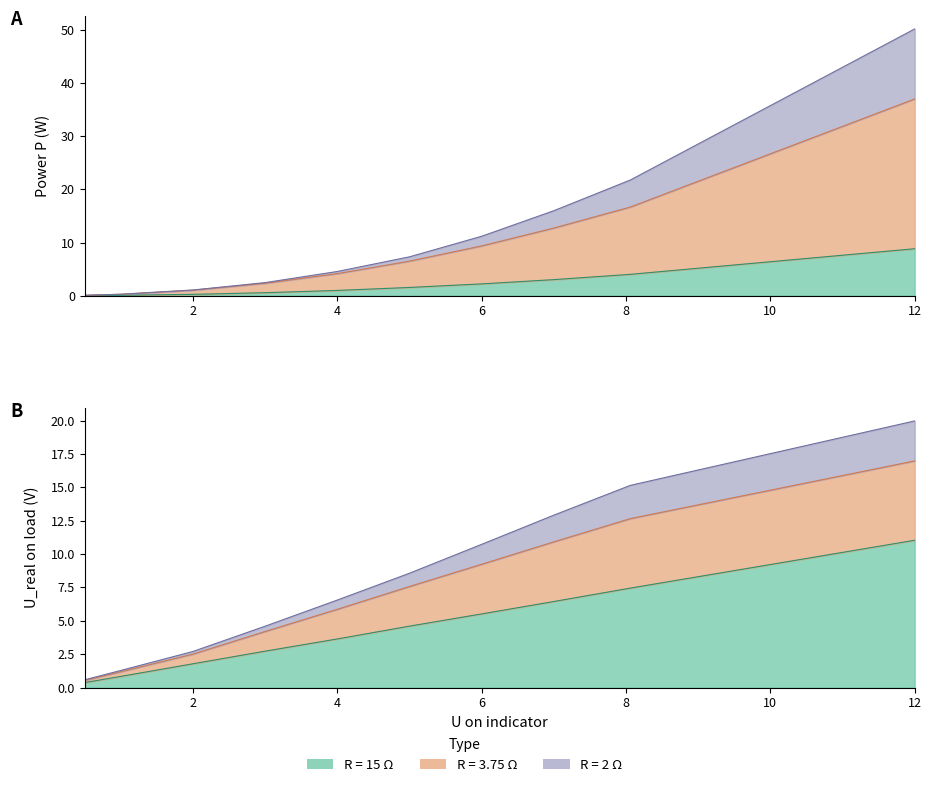

What is the sum of all P (R=2) values?

114.9